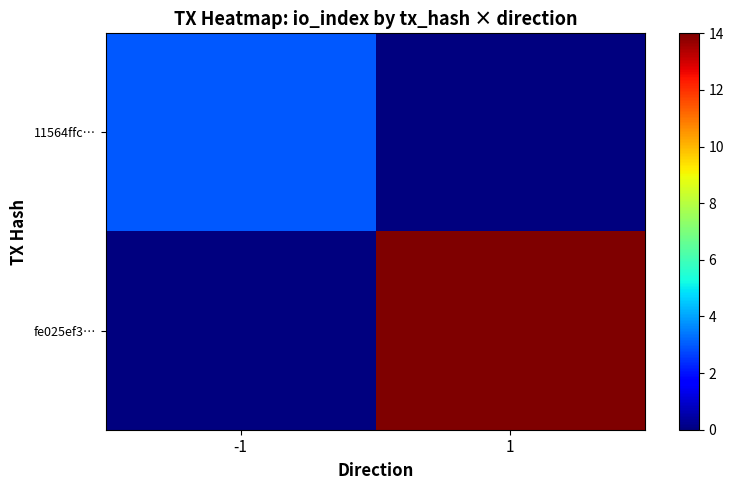

Count the number of categories in the chart.

2